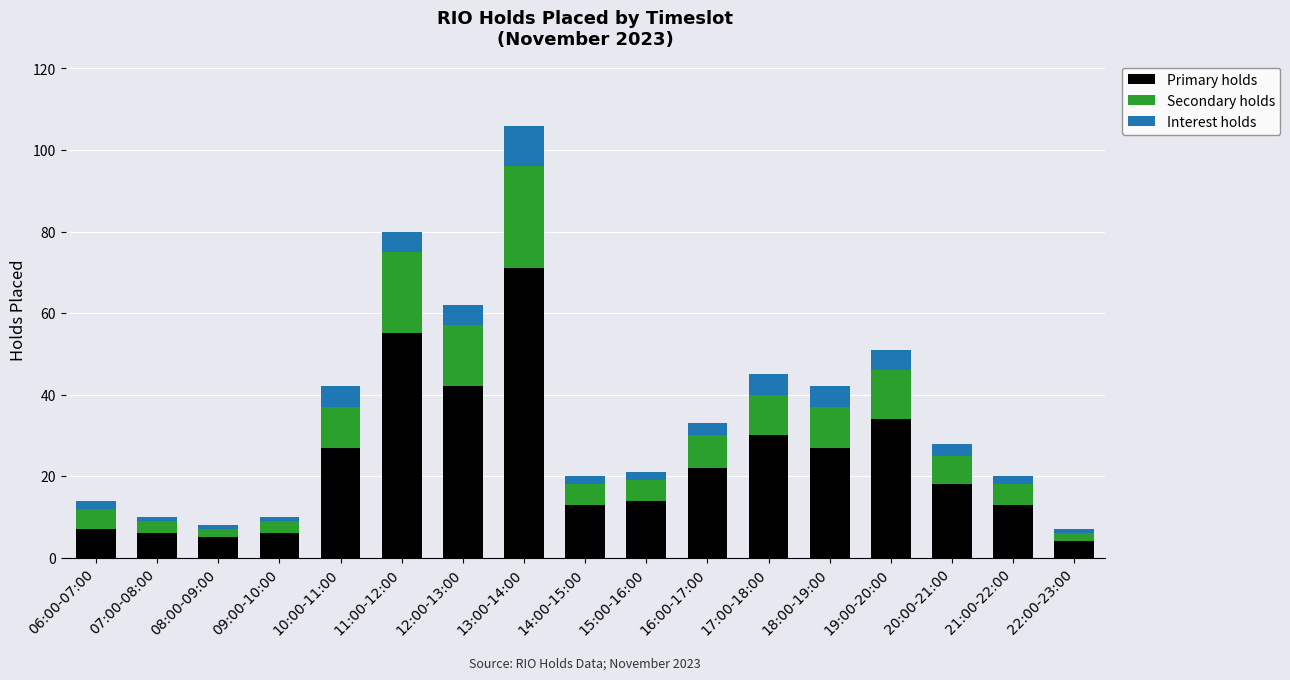

At which category is the sum across all series the highest?

13:00-14:00